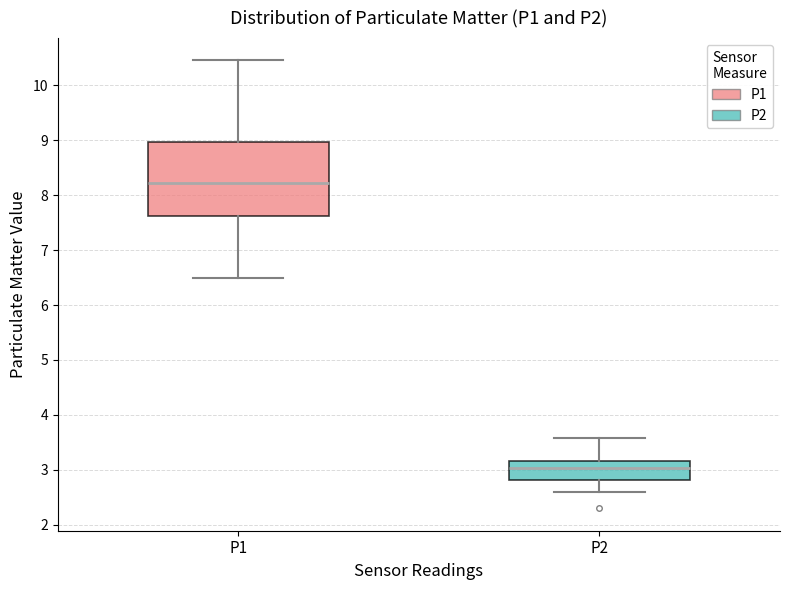

Where does the lower whisker of the box for P1 end on the y-axis? The values are not printed on the chart, so give them approximately, as read against the axis.

6.5